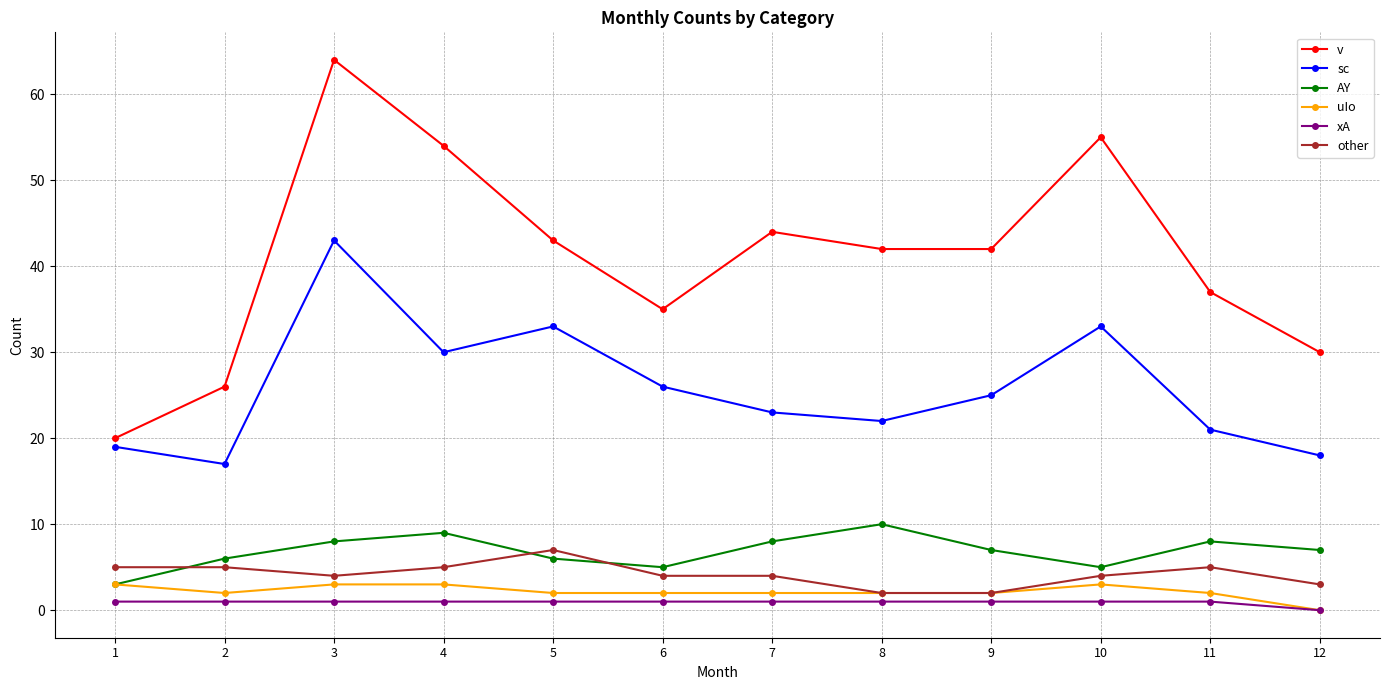

What is the minimum value for v?

20